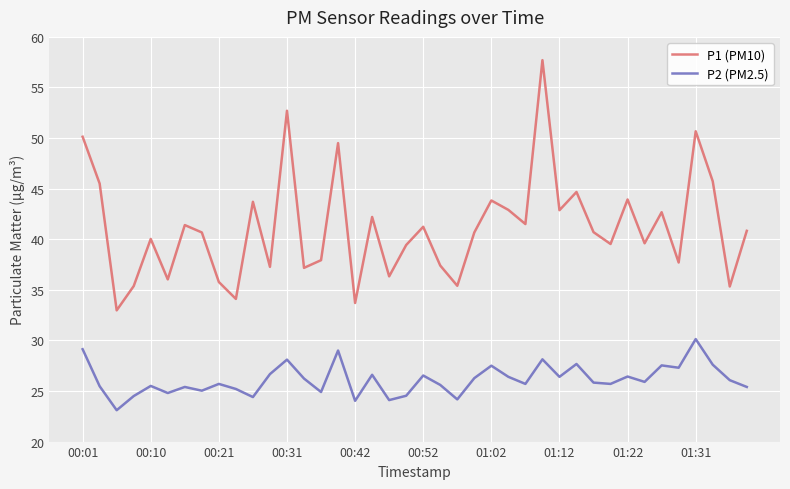

What is the lowest value of the P2 (PM2.5) series?

23.1